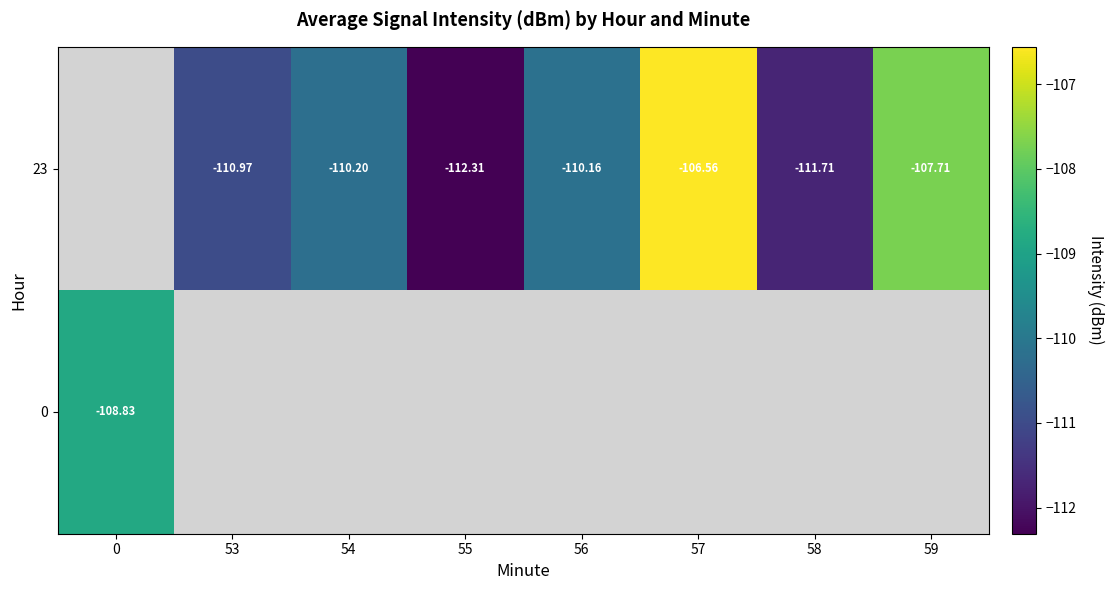

The value of row_0 at 58 is -111.7. True or false?

True